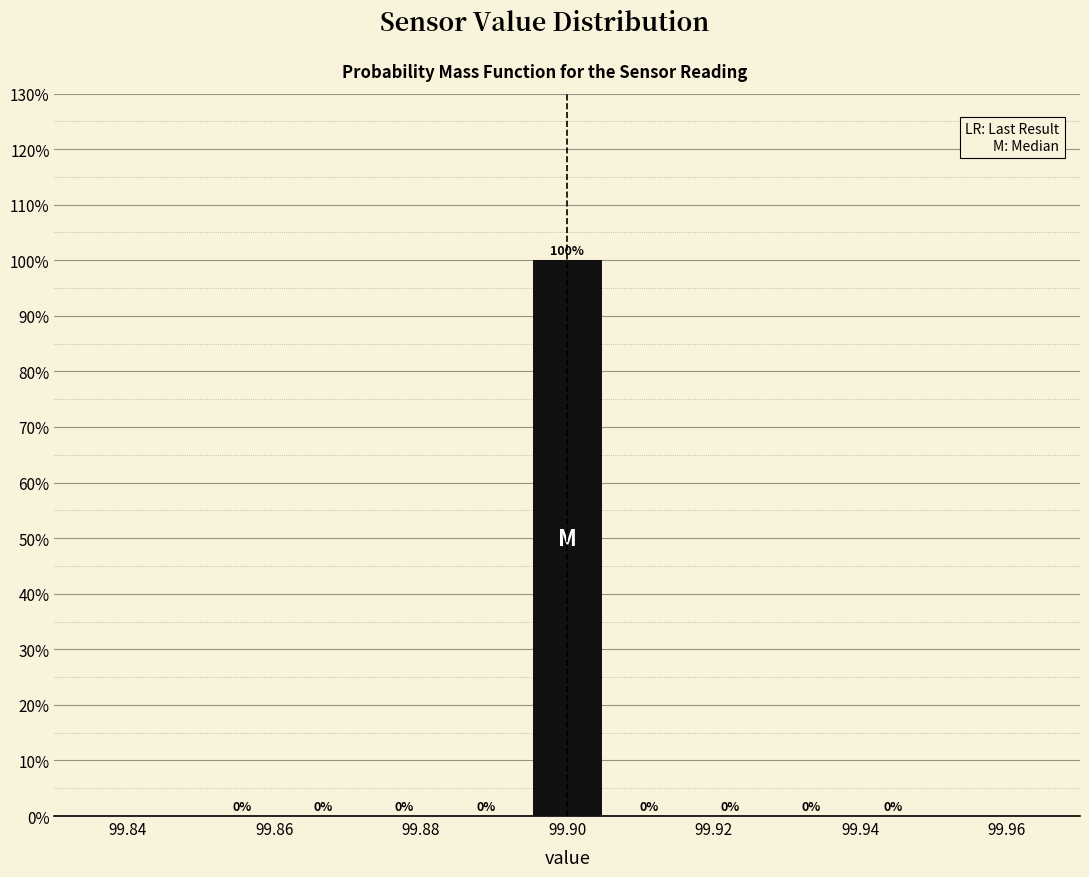

Which range on the x-axis has the tallest bar?

99.894 to 99.906